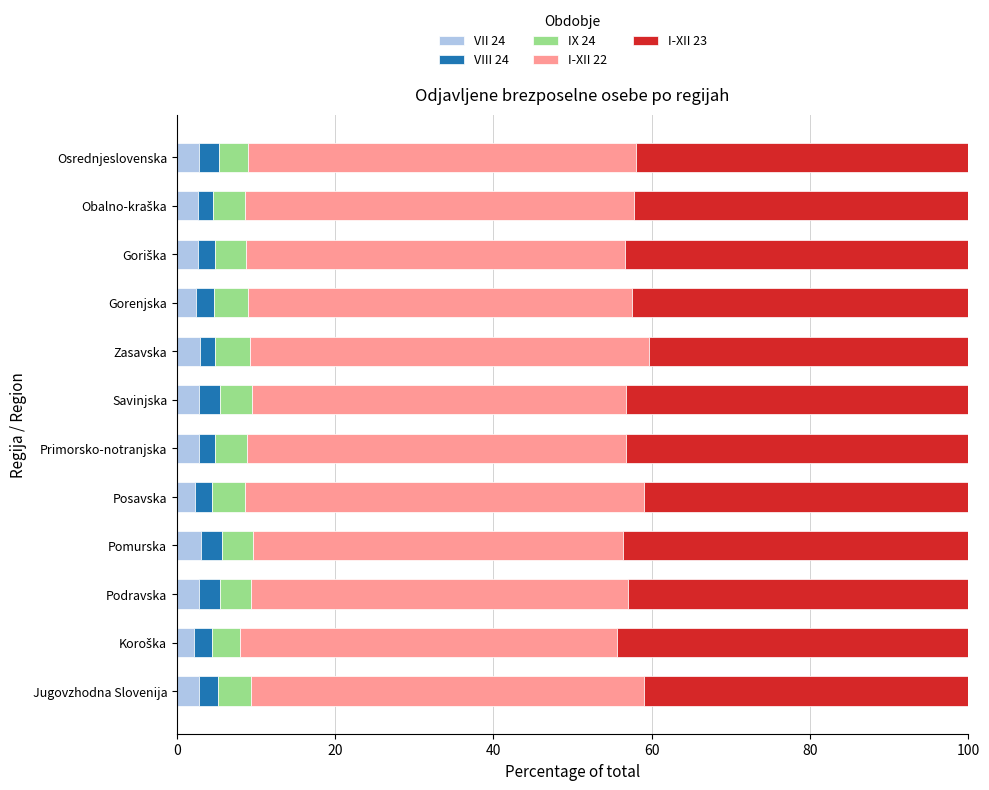

What is the total value across all series at Primorsko-notranjska?

100.0